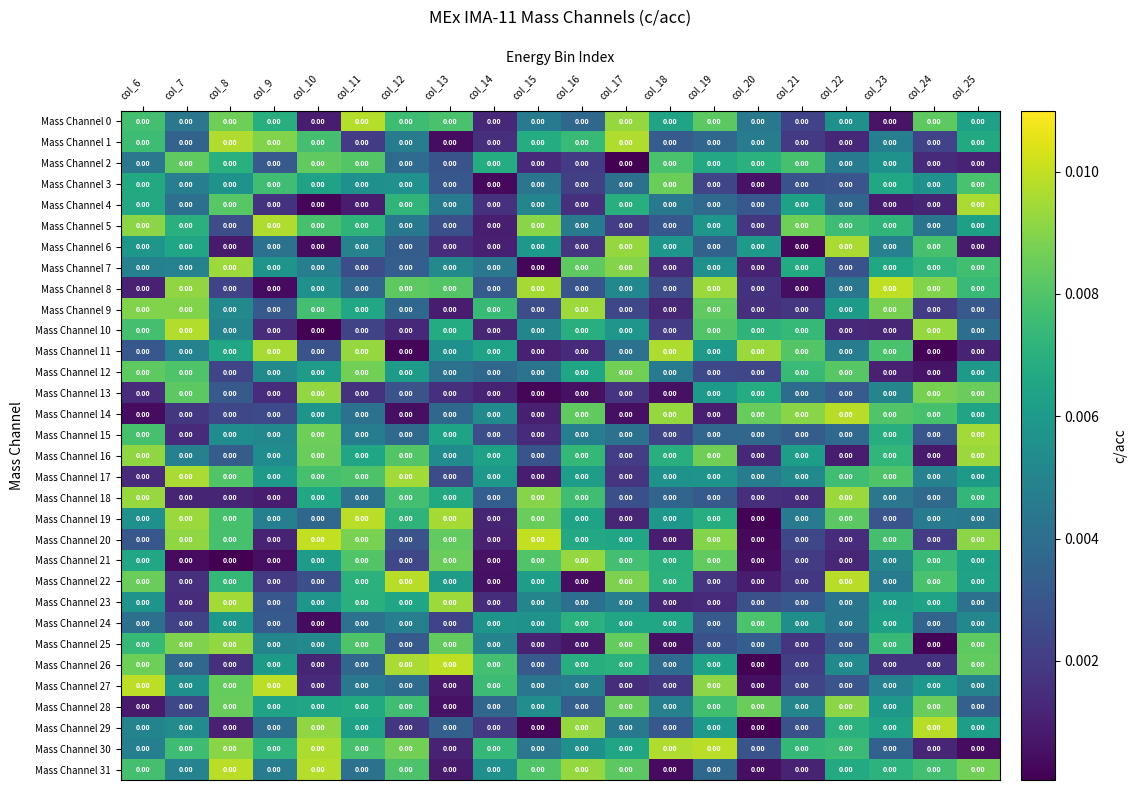

At how many categories does at least one series exceed 0?

20